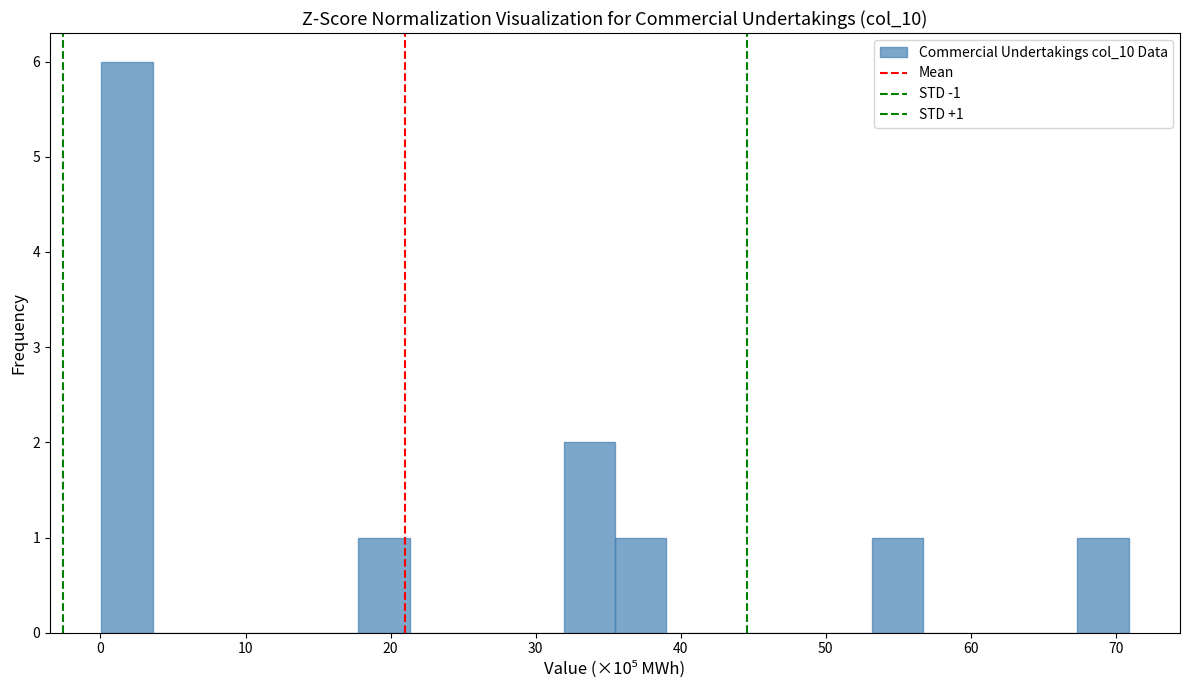

Around what value on the x-axis is the tallest bar? Give the approximate position of its centre, as read against the axis.

2